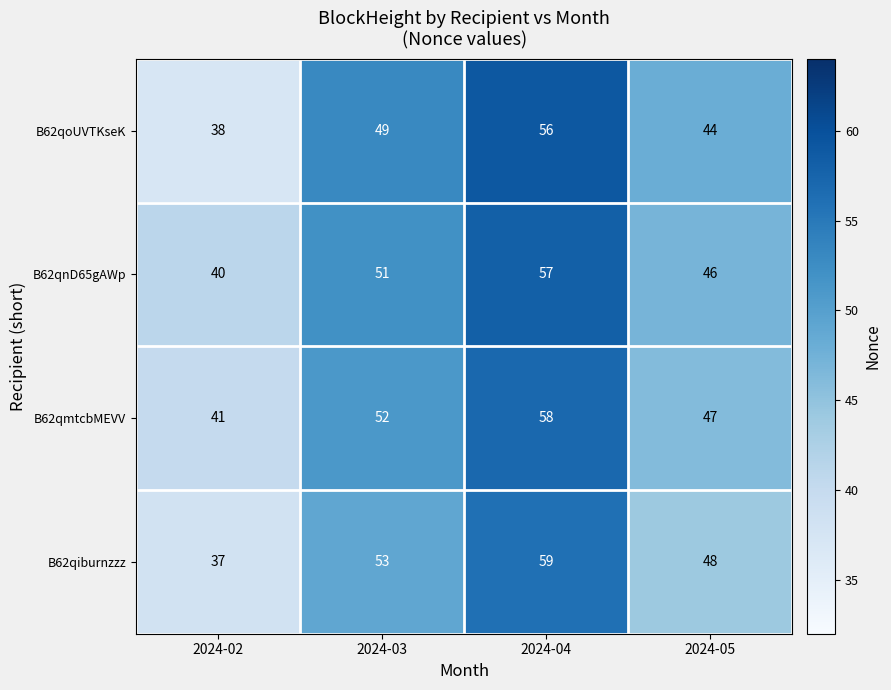

Which series changed the most between 2024-04 and 2024-05?

B62qoUVTKseK